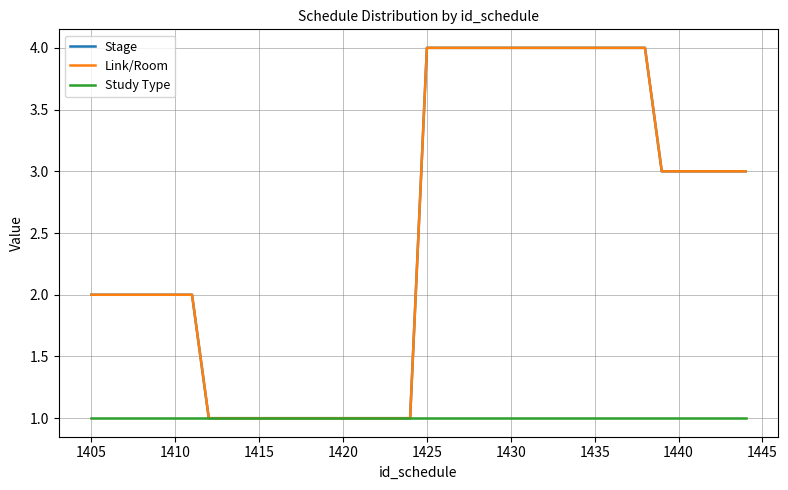

Is this an area chart (filled region under the line)?

No